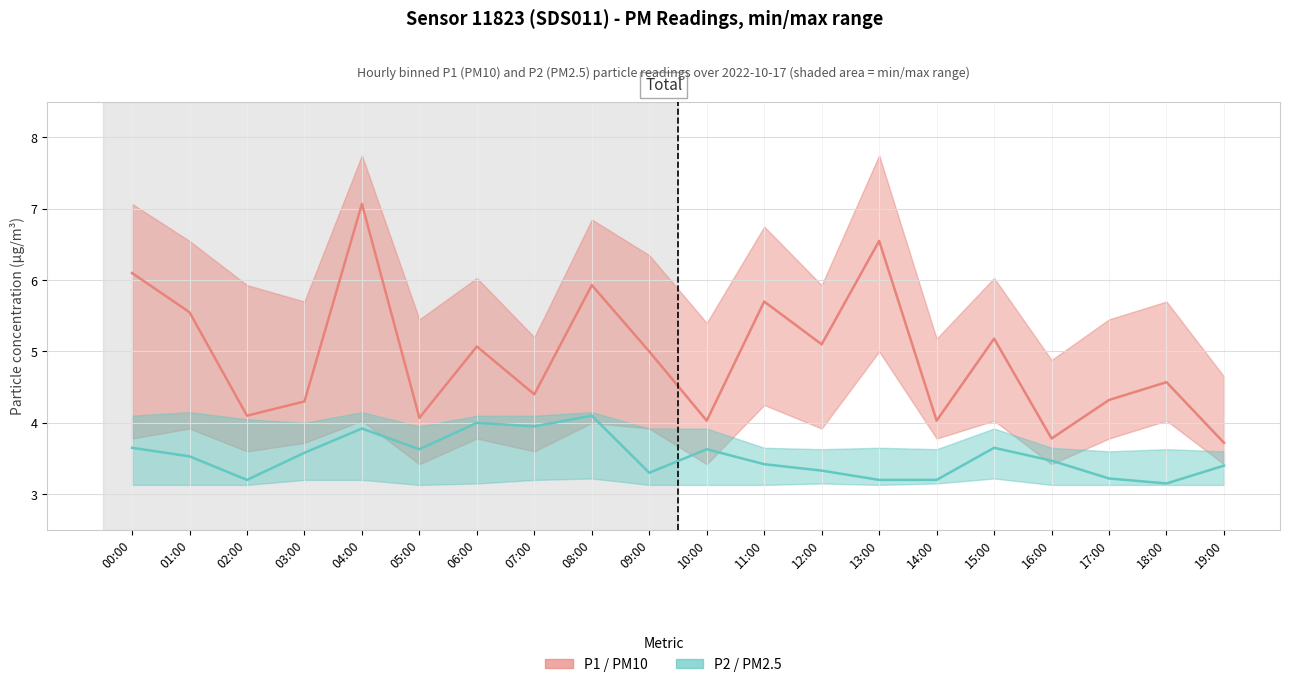

List the labels in order of P1 (PM10) value, smallest first.

19:00, 16:00, 10:00, 14:00, 05:00, 02:00, 03:00, 17:00, 07:00, 18:00, 09:00, 06:00, 12:00, 15:00, 01:00, 11:00, 08:00, 00:00, 13:00, 04:00